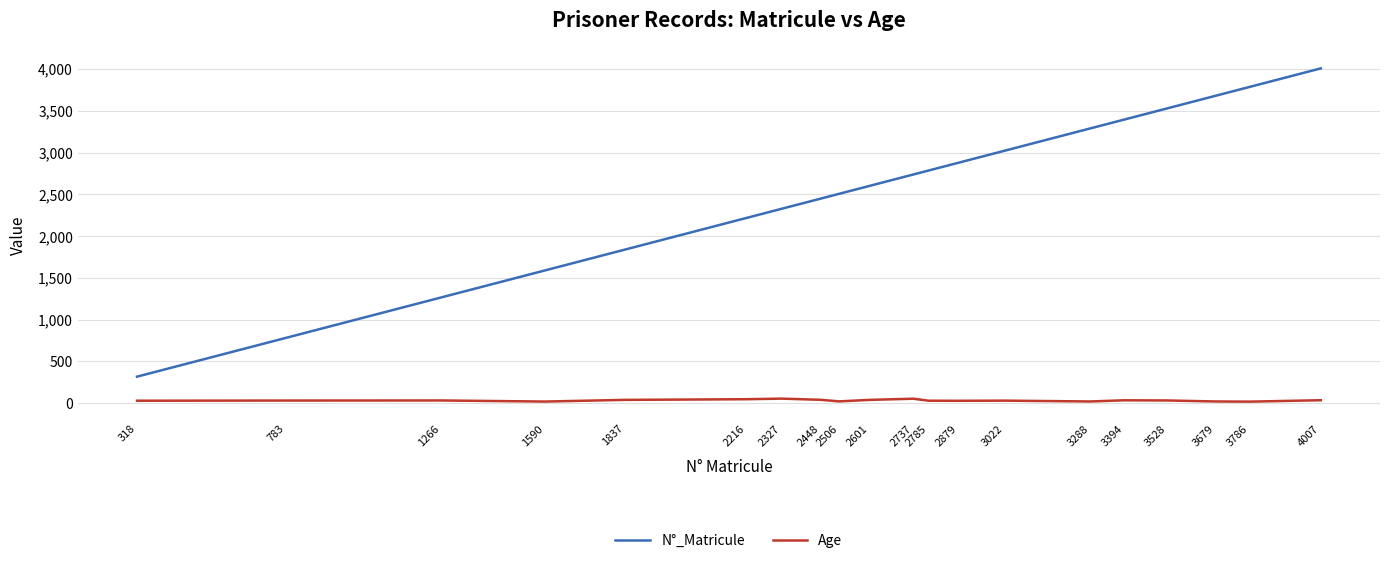

Which series has the largest range (max minus min)?

N°_Matricule